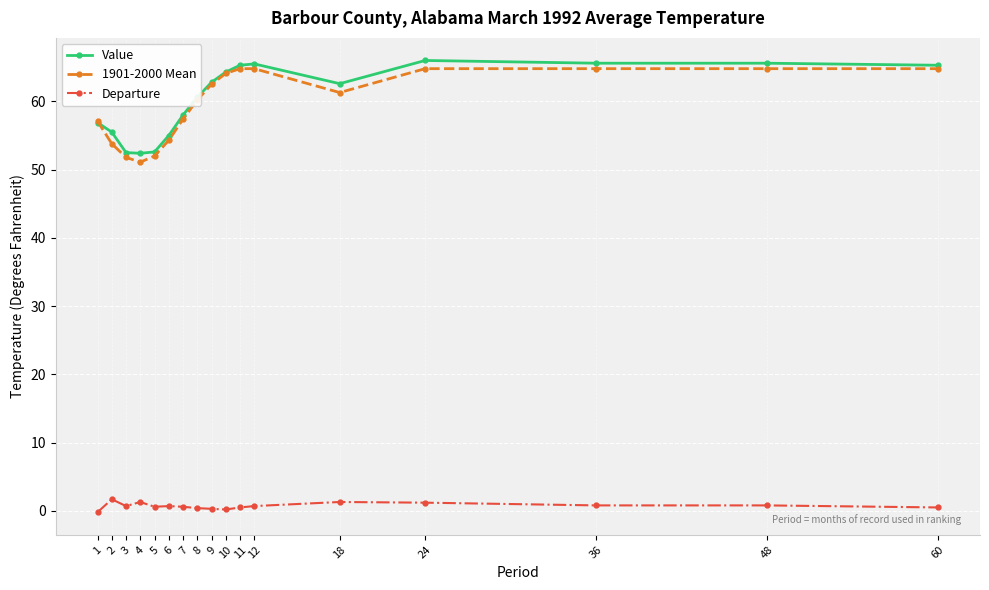

What is the difference between the highest and lowest values at 2?

53.8